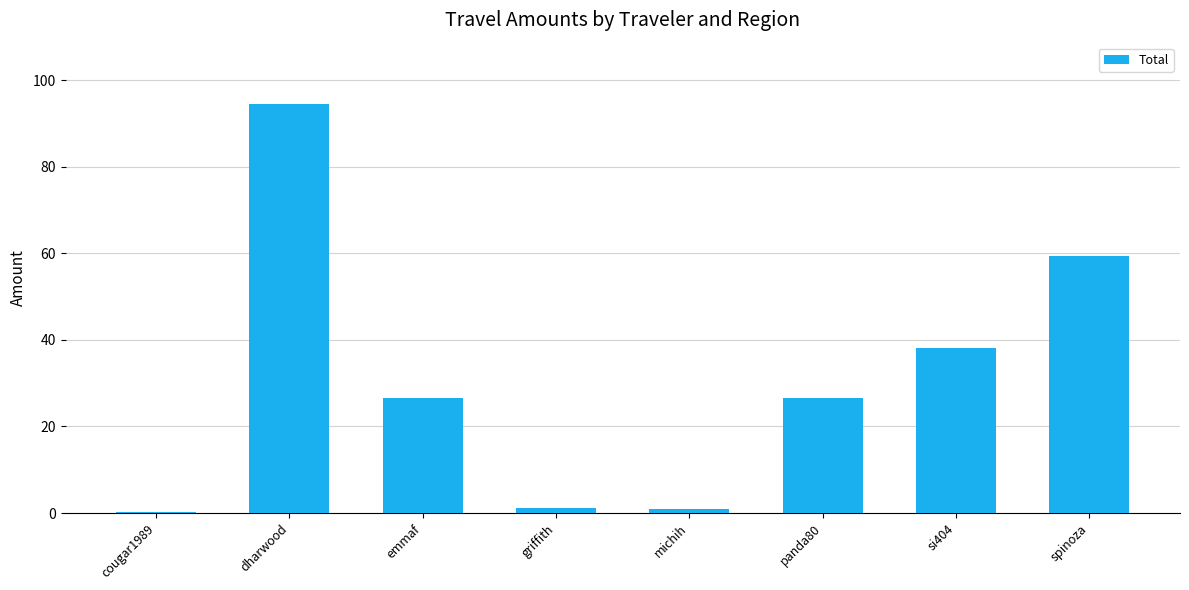

What is the difference between the maximum and minimum values?

94.1